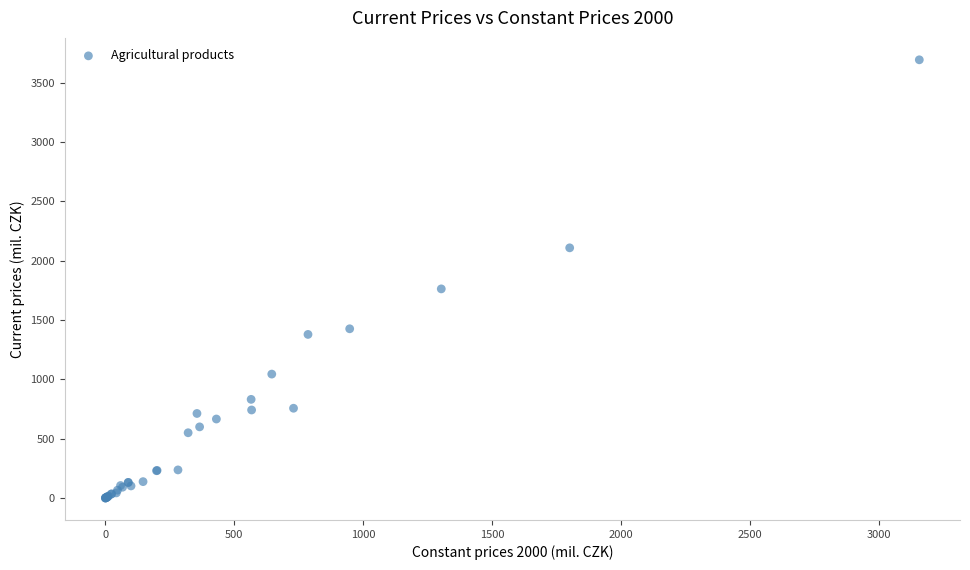

What Y value in the scatter plot is closest to 1847?

1763.1